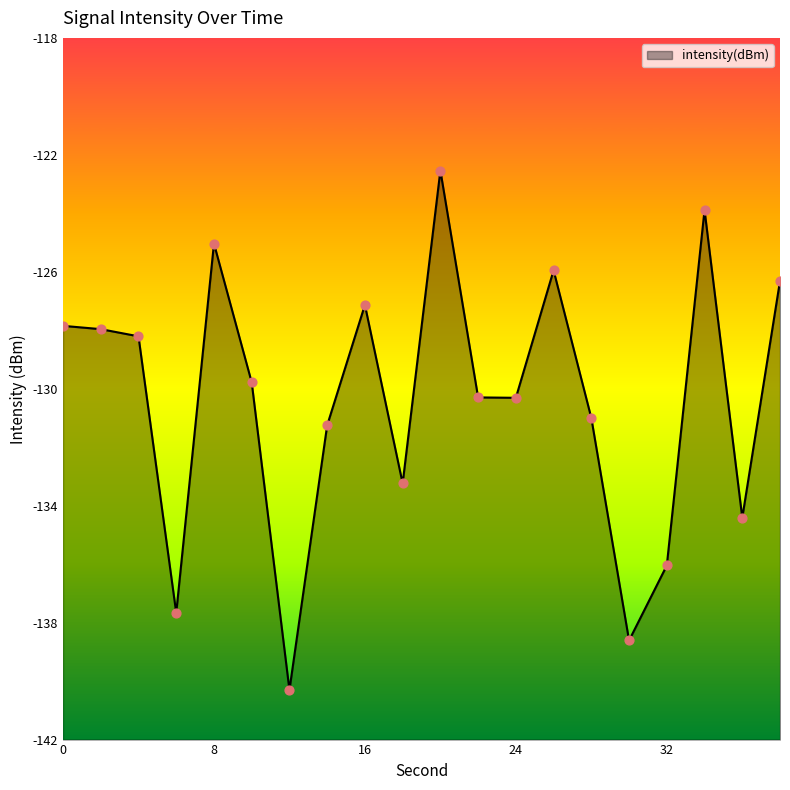

What is the change in value from 12 to 20?

+17.8